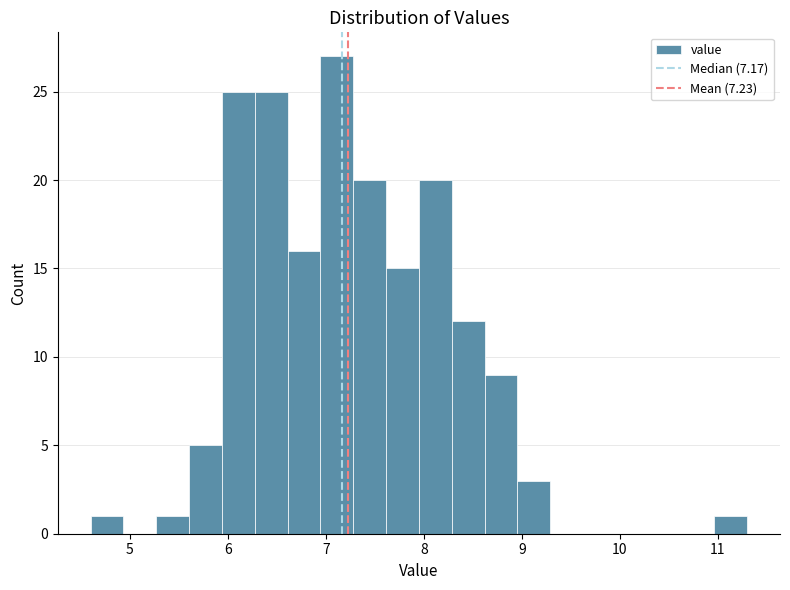

Read against the x-axis, roughly where is the centre of the tallest bar?

7.1